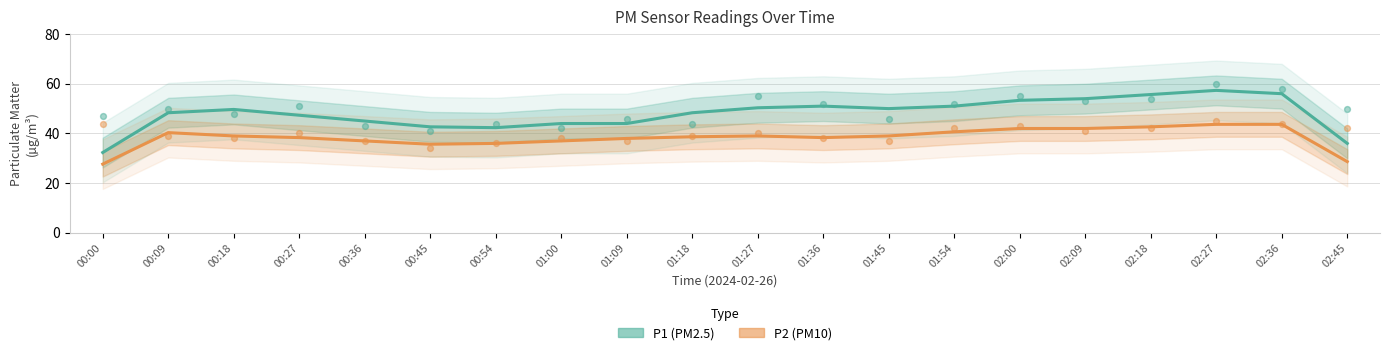

At which category is the sum across all series the highest?

02:27